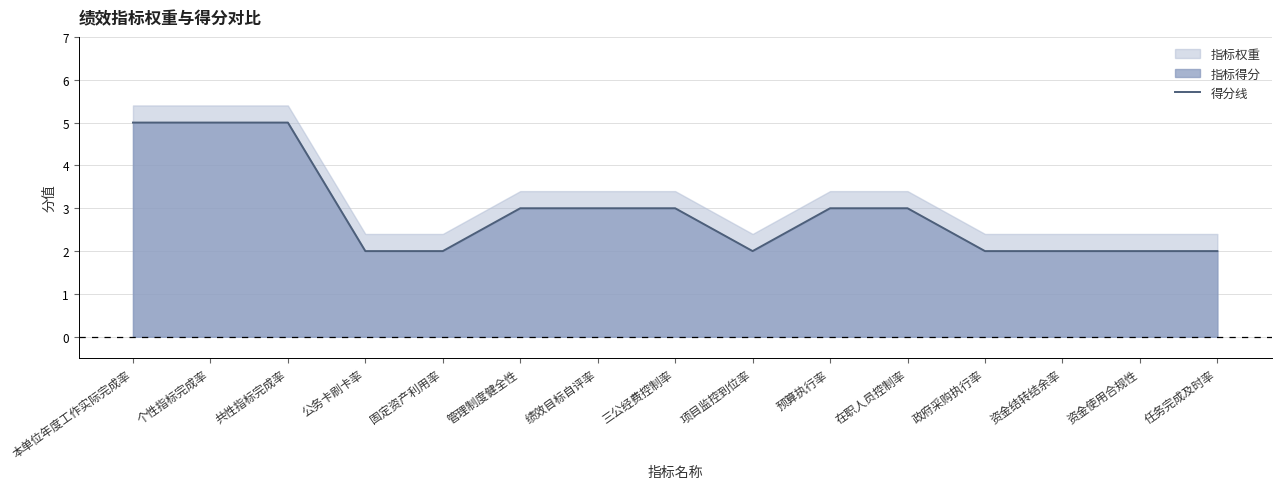

Reading left to right, transcribe all the data shown in this chart.

本单位年度工作实际完成率=5	个性指标完成率=5	共性指标完成率=5	公务卡刷卡率=2	固定资产利用率=2	管理制度健全性=3	绩效目标自评率=3	三公经费控制率=3	项目监控到位率=2	预算执行率=3	在职人员控制率=3	政府采购执行率=2	资金结转结余率=2	资金使用合规性=2	任务完成及时率=2